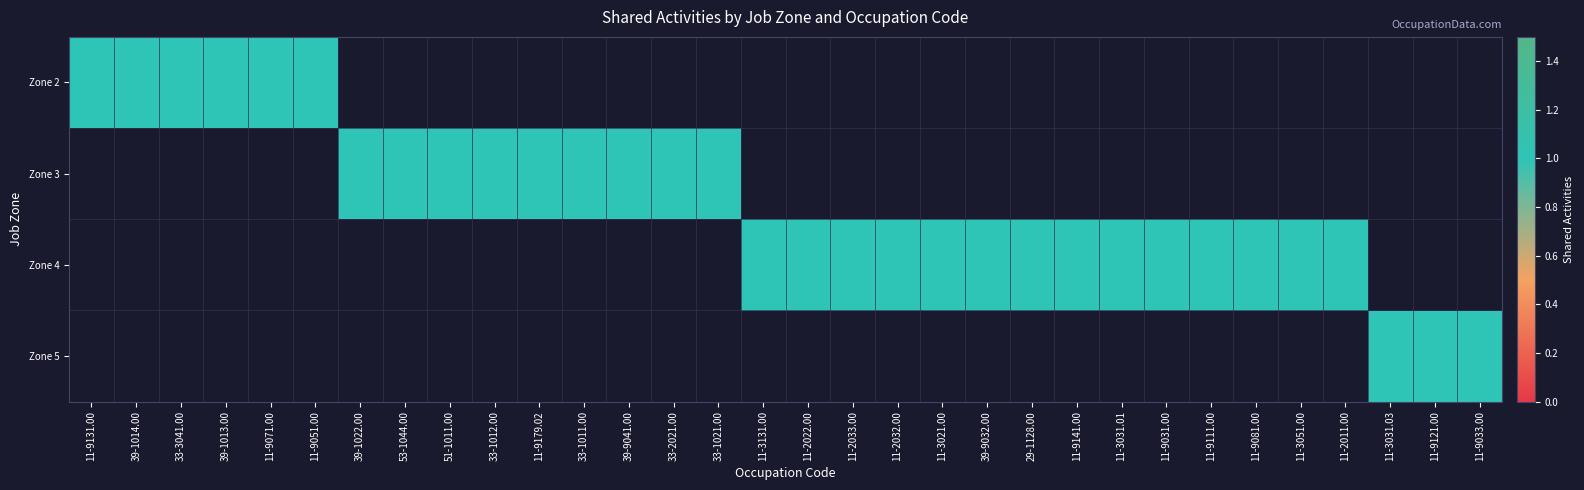

At 11-9131.00, list the series in order from largest to smallest.

2, 3, 4, 5